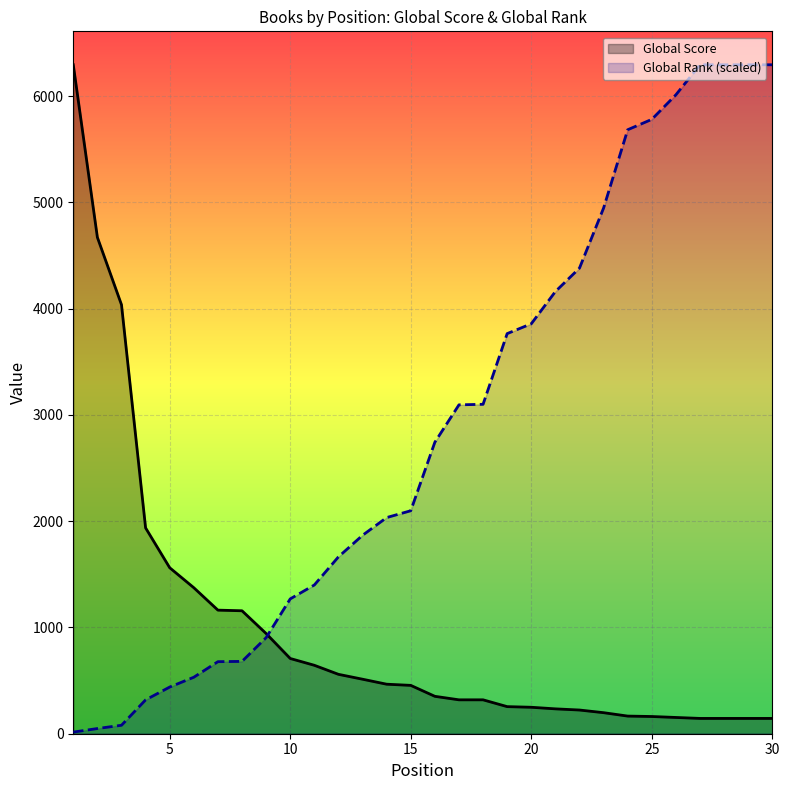

Which series has the largest total across all categories?

Global Rank (scaled)